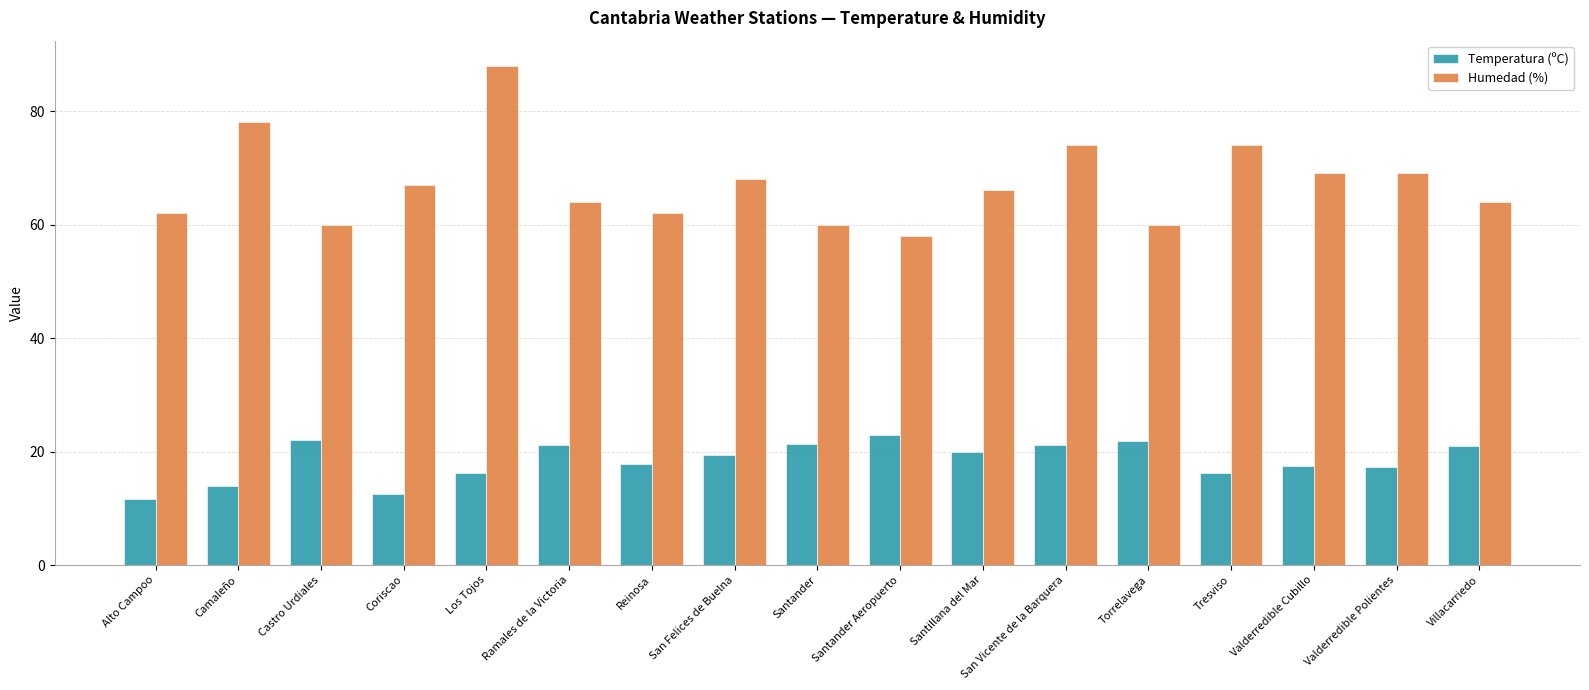

At how many categories does at least one series exceed 73?

4